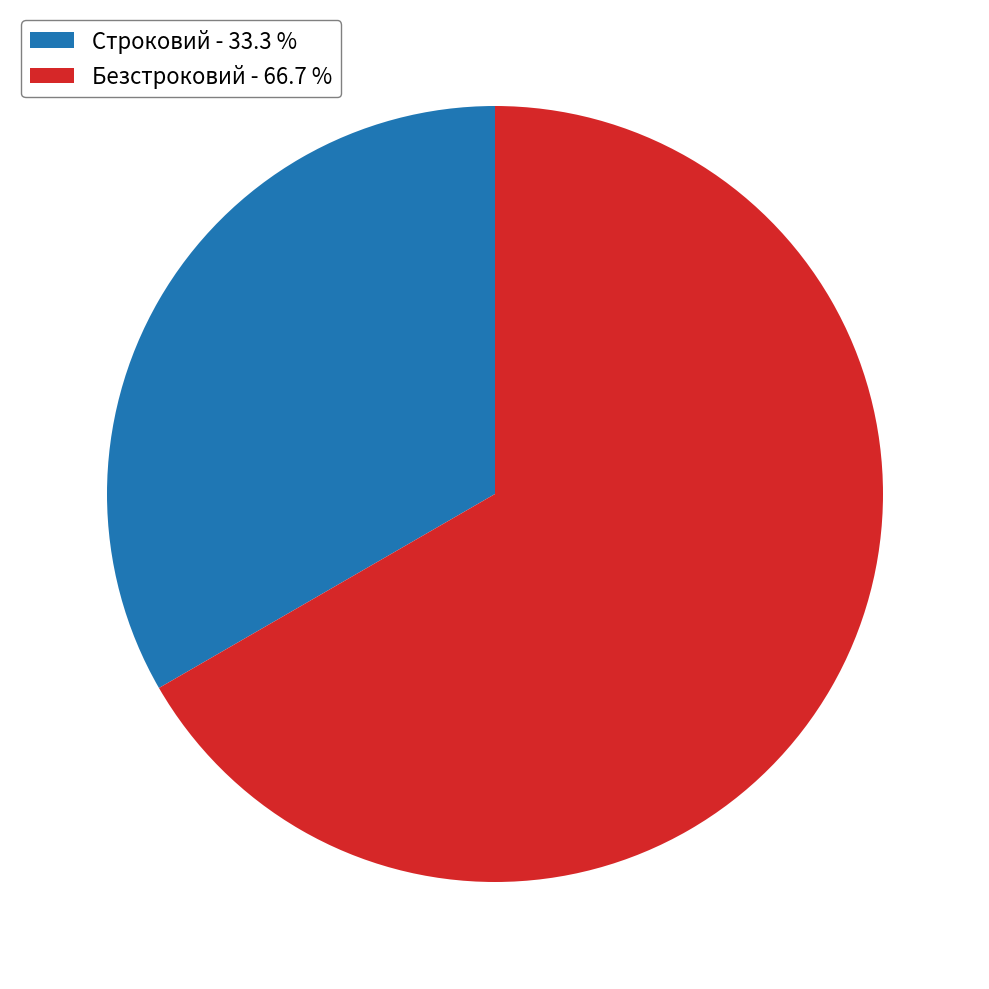

Approximately how many times larger is the value at Строковий - 33.3 % compared to Безстроковий - 66.7 %?

0.5